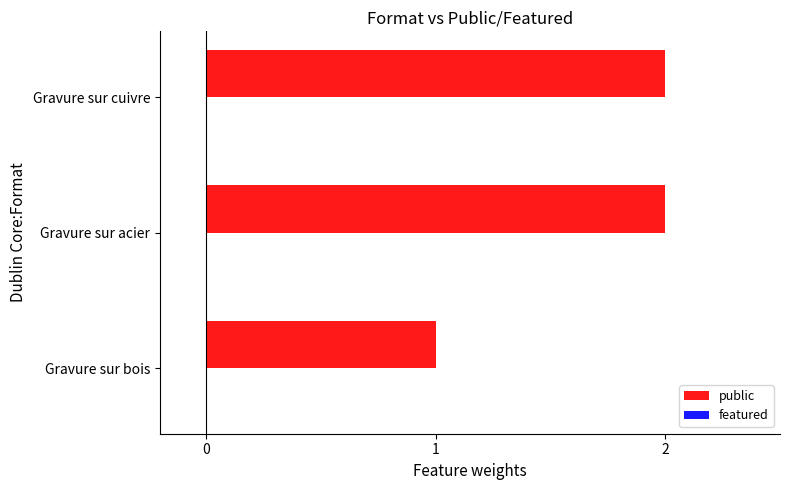

The chart shows a value of 2 at Gravure sur acier. True or false?

True